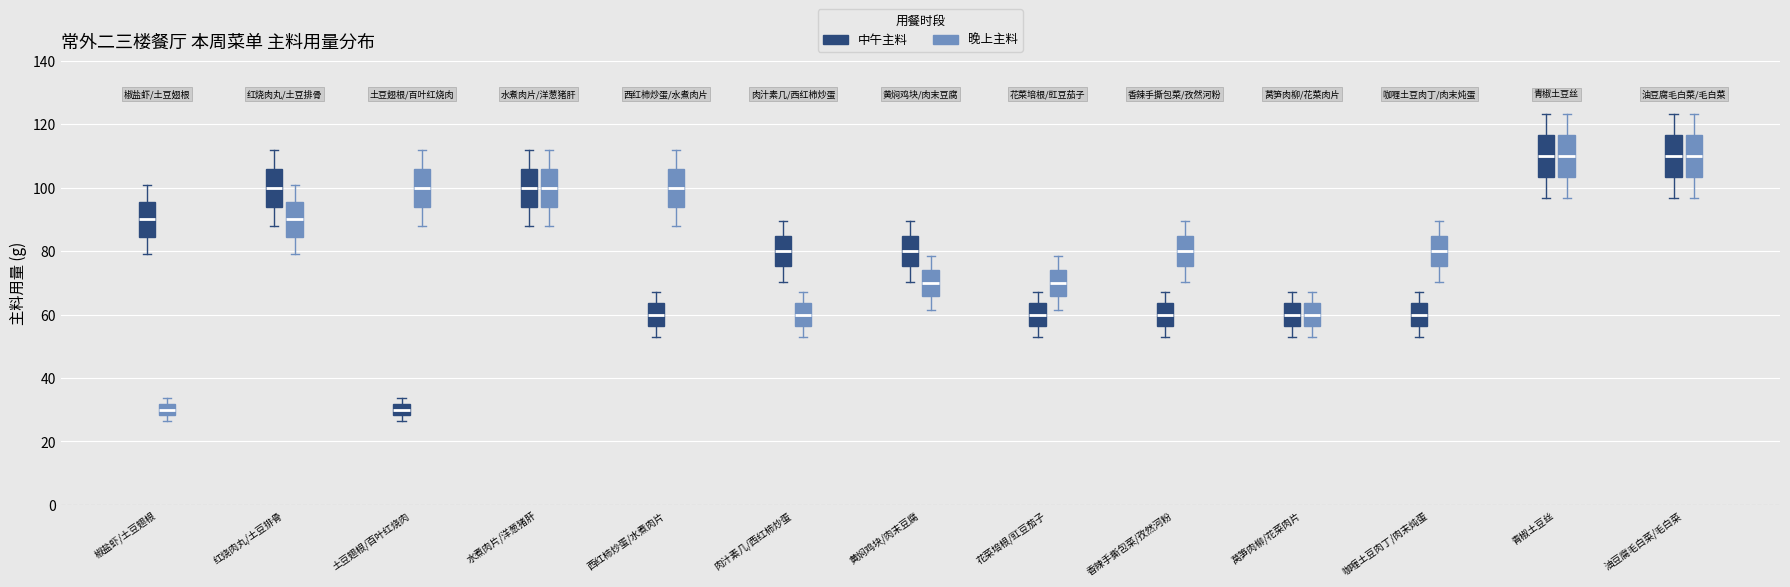

Where does the median line of the box for 莴笋肉柳/花菜肉片 (中午主料) sit on the y-axis? The values are not printed on the chart, so give them approximately, as read against the axis.

60